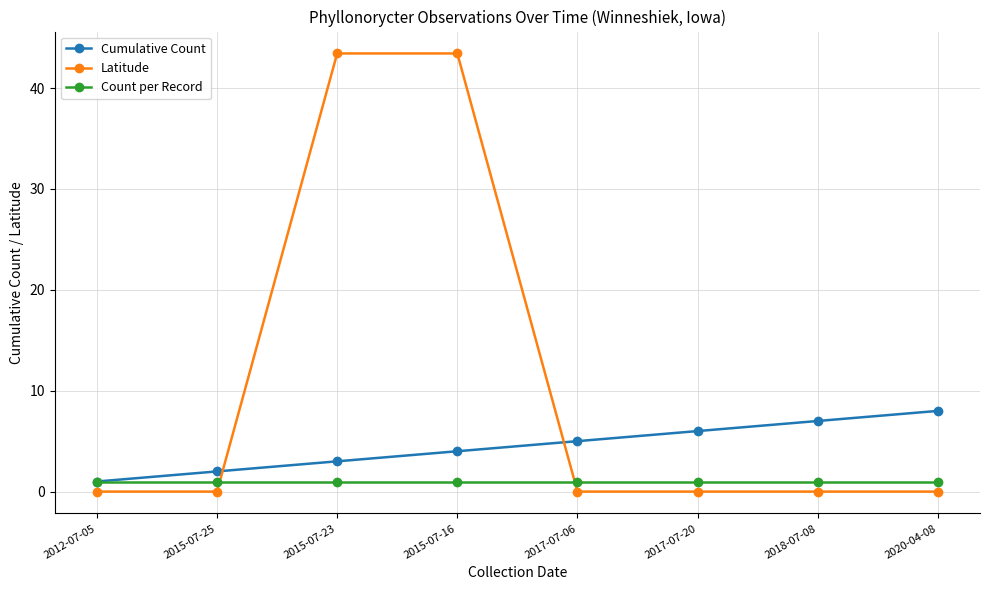

Reading right to left, transcribe all the data shown in this chart.

Cumulative Count: 2020-04-08=8.0	2018-07-08=7.0	2017-07-20=6.0	2017-07-06=5.0	2015-07-16=4.0	2015-07-23=3.0	2015-07-25=2.0	2012-07-05=1.0
Latitude: 2020-04-08=0.0	2018-07-08=0.0	2017-07-20=0.0	2017-07-06=0.0	2015-07-16=43.4	2015-07-23=43.4	2015-07-25=0.0	2012-07-05=0.0
Count per Record: 2020-04-08=1.0	2018-07-08=1.0	2017-07-20=1.0	2017-07-06=1.0	2015-07-16=1.0	2015-07-23=1.0	2015-07-25=1.0	2012-07-05=1.0